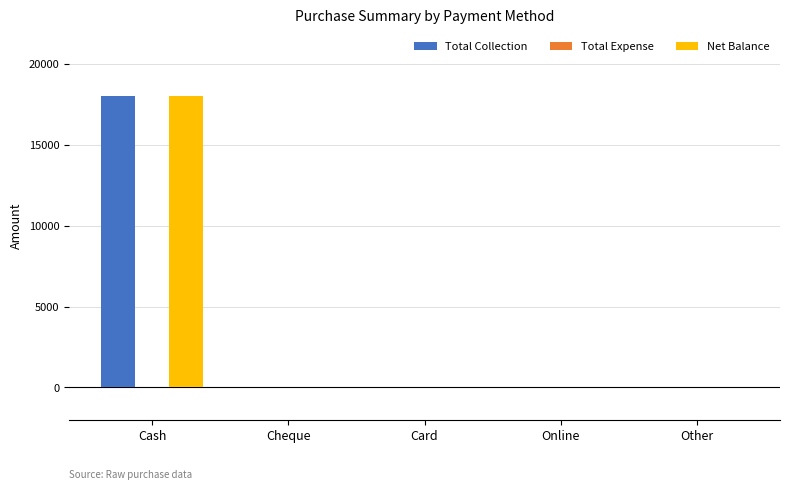

At which category is the sum across all series the highest?

Cash